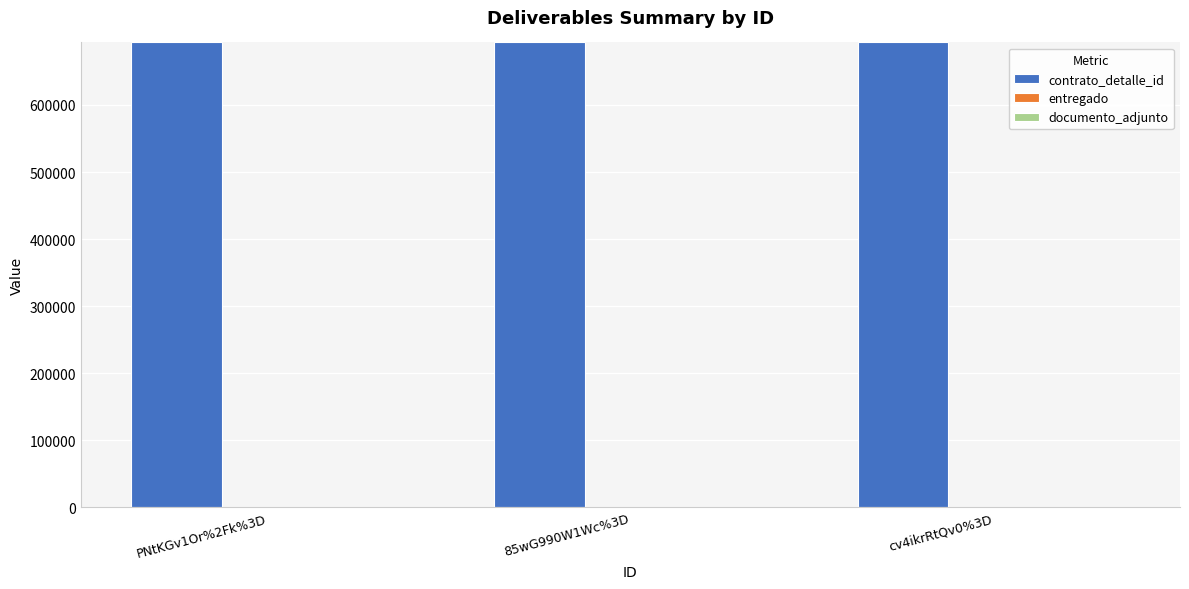

What is the highest value of the contrato_detalle_id series?

693217